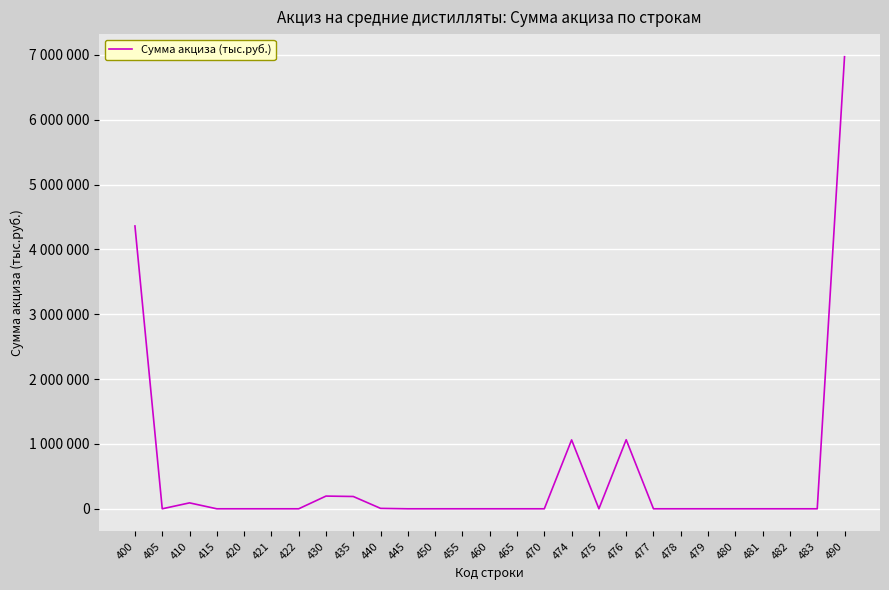

Does the chart display data point markers on the line(s)?

No